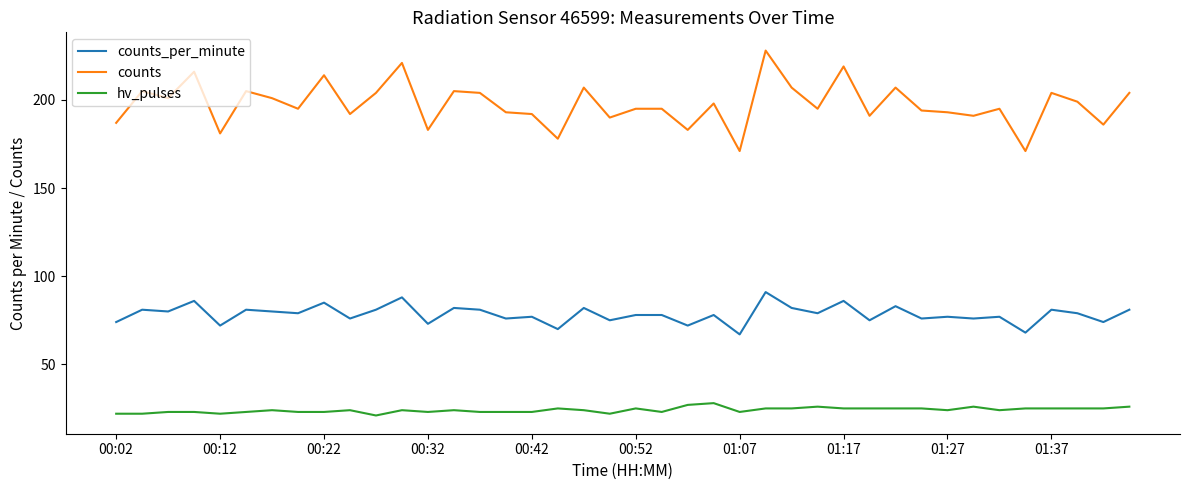

True or false: hv_pulses and counts_per_minute cross at least once.

False